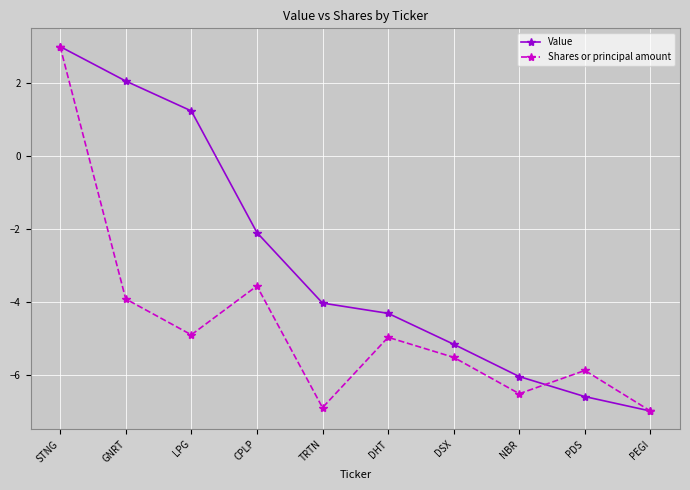

How many lines are shown in the chart?

2